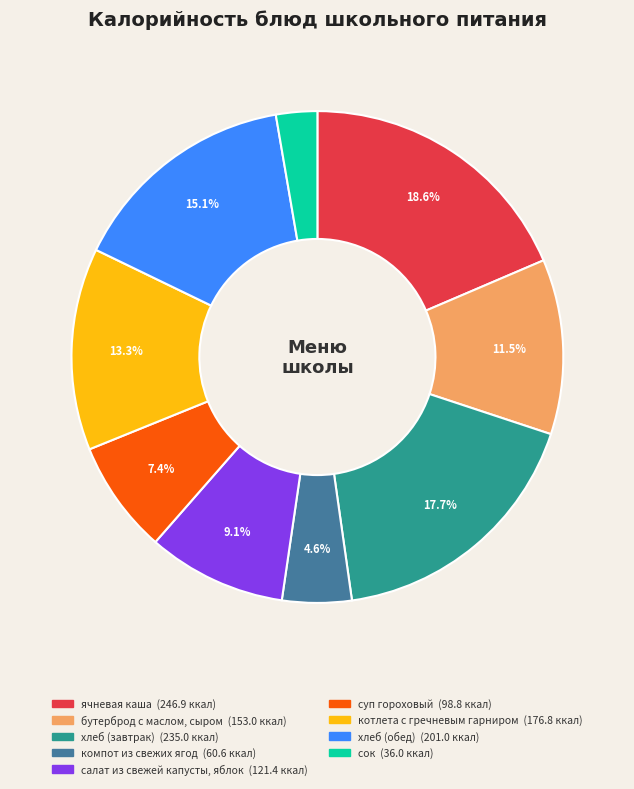

Is салат из свежей капусты, яблок the majority of the pie?

No